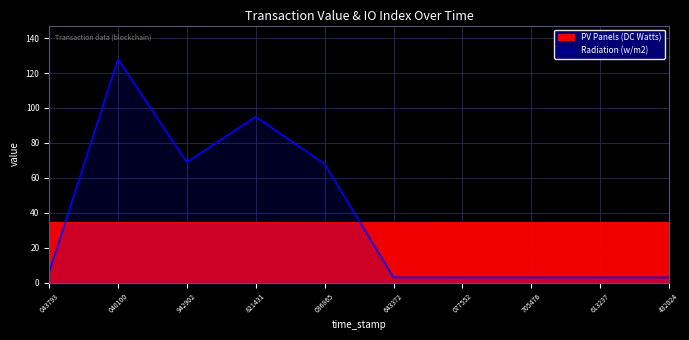

Rank the categories by PV Panels (DC Watts) value from highest to lowest.

043793, 040100, 942902, 821431, 077552, 705476, 613237, 432024, 036865, 643372